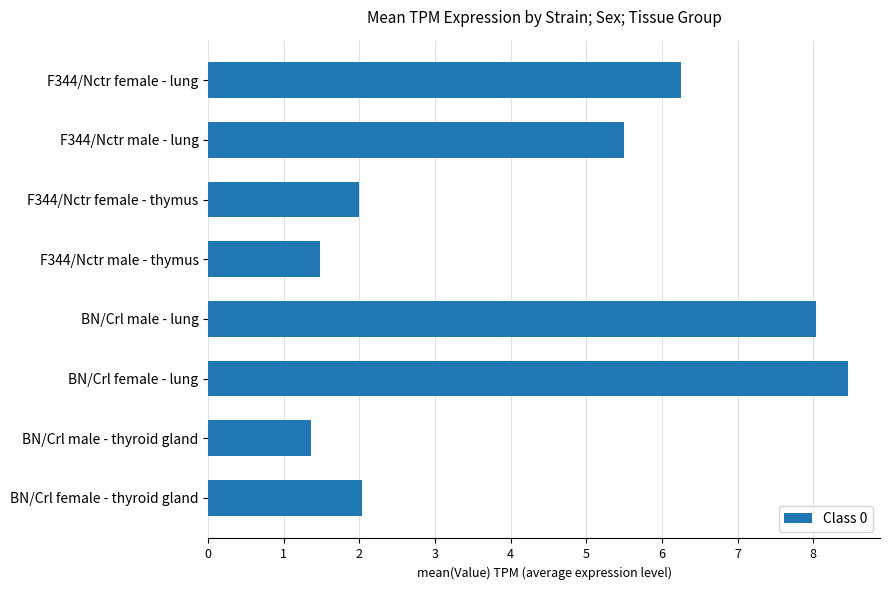

What is the ratio of the value at F344/Nctr male - thymus to the value at F344/Nctr female - thymus?

0.7